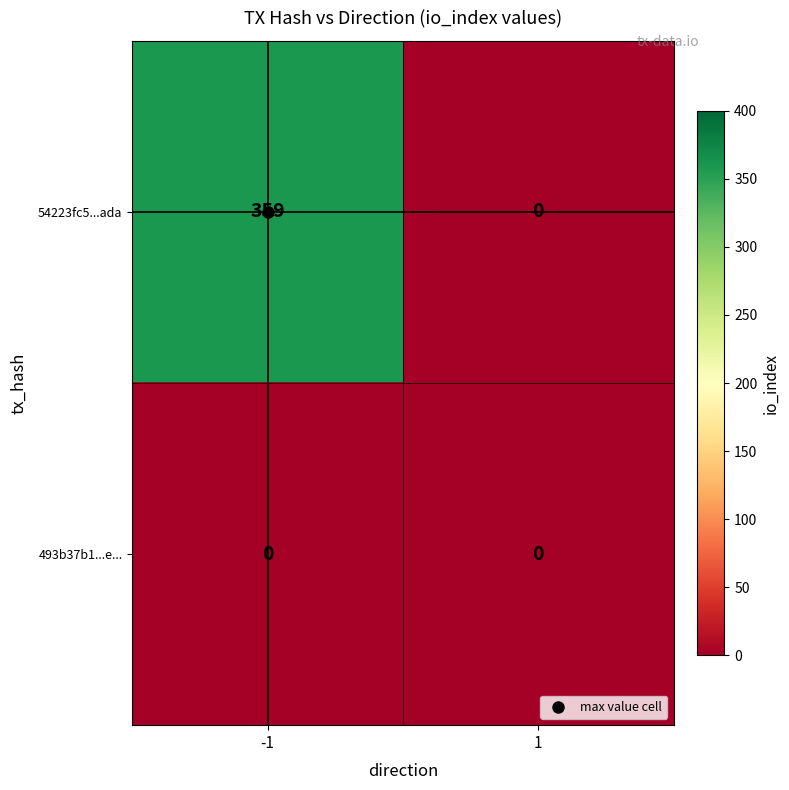

How many series are shown in this chart?

2